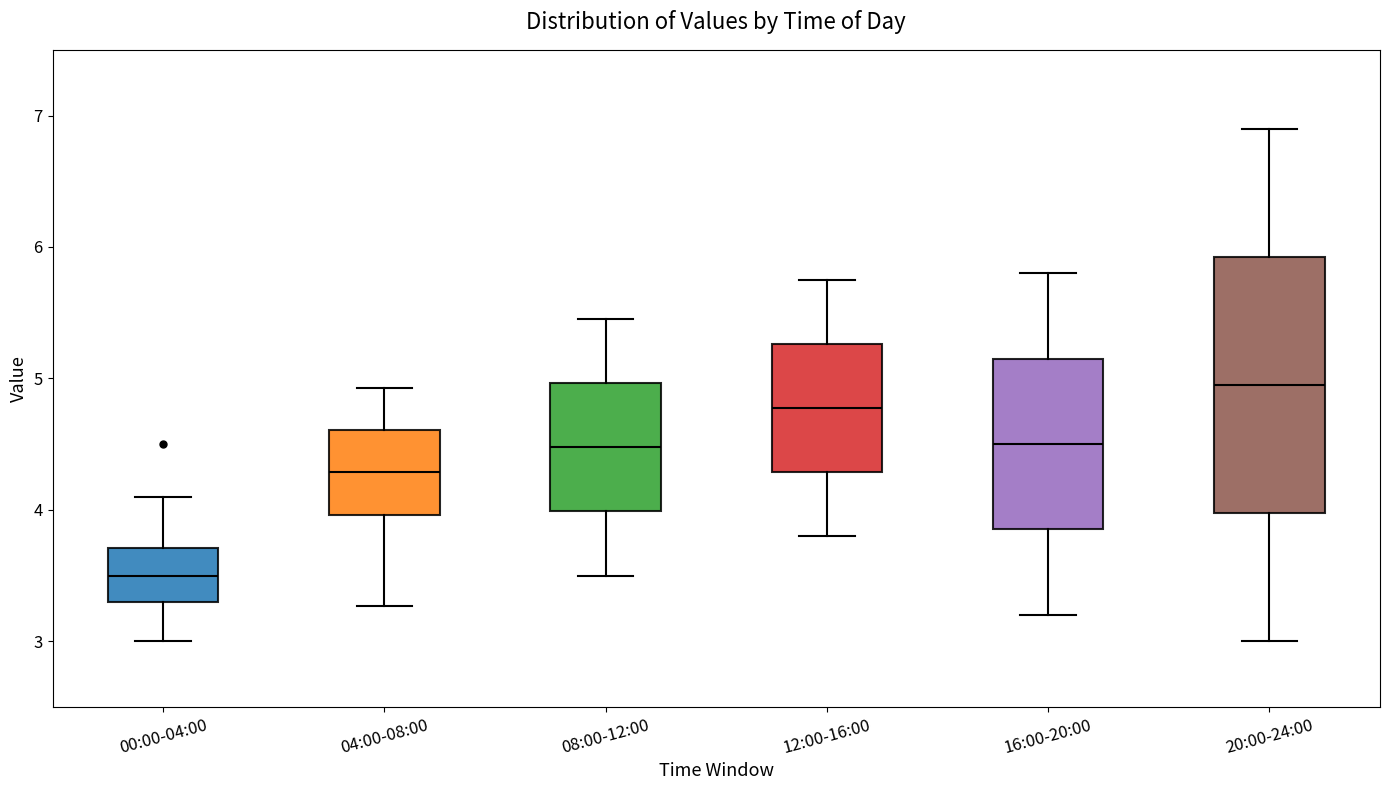

Which box's median line is the highest?

20:00-24:00